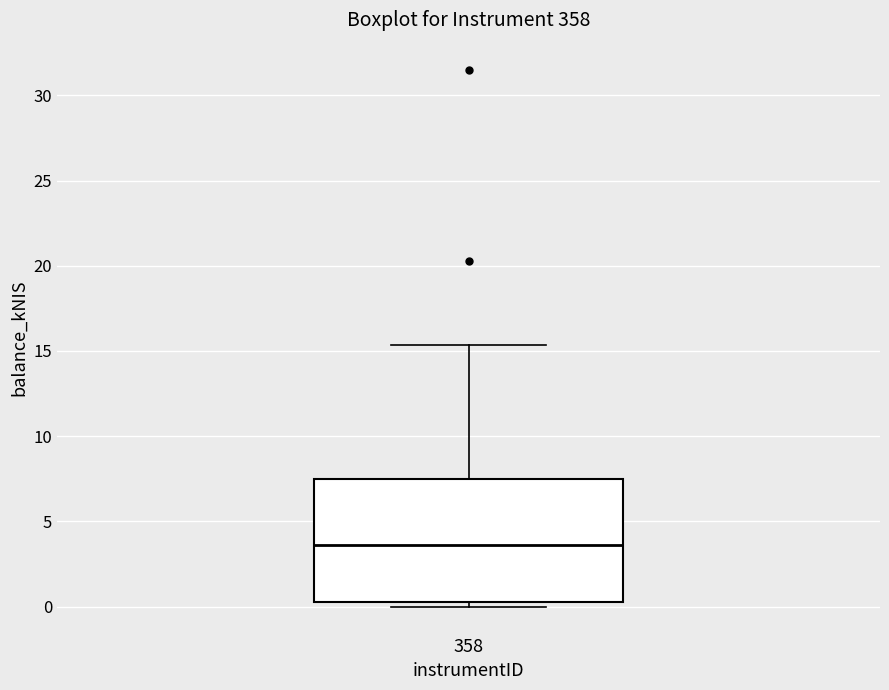

Transcribe this box plot: give where the median line is, the range the box spans, and where the two whiskers end, as read against the y-axis. The values are not printed on the chart, so give them approximately, as read against the axis.

median 3.5, box 0.5 to 7.5, whiskers 0.0 to 15.5